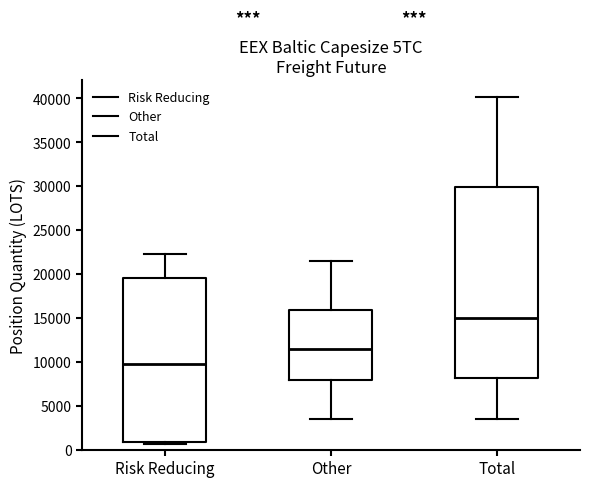

Which box has the lowest median line?

Risk Reducing